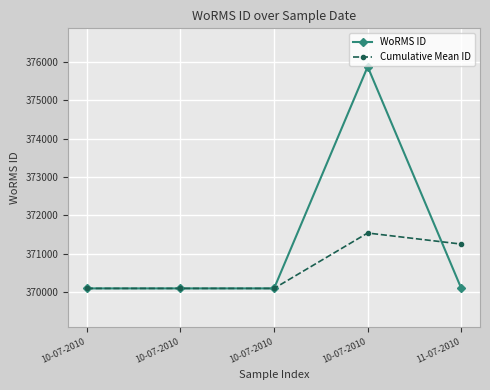

Rank the categories by WoRMS ID value from highest to lowest.

10-07-2010, 10-07-2010, 10-07-2010, 10-07-2010, 11-07-2010